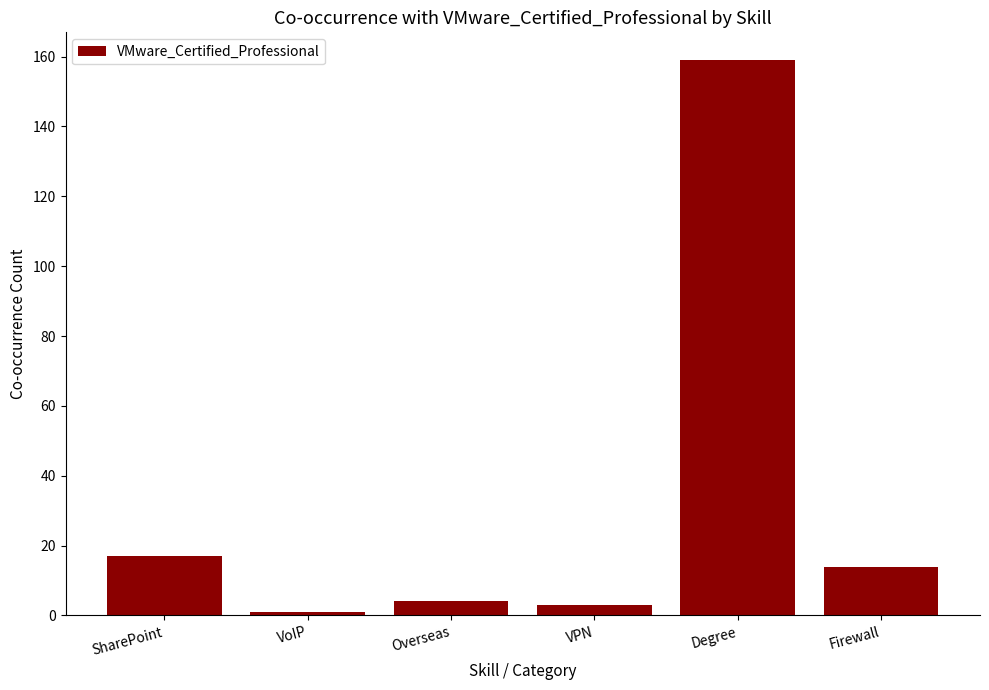

What is the label of the 5th bar from the right?

VoIP